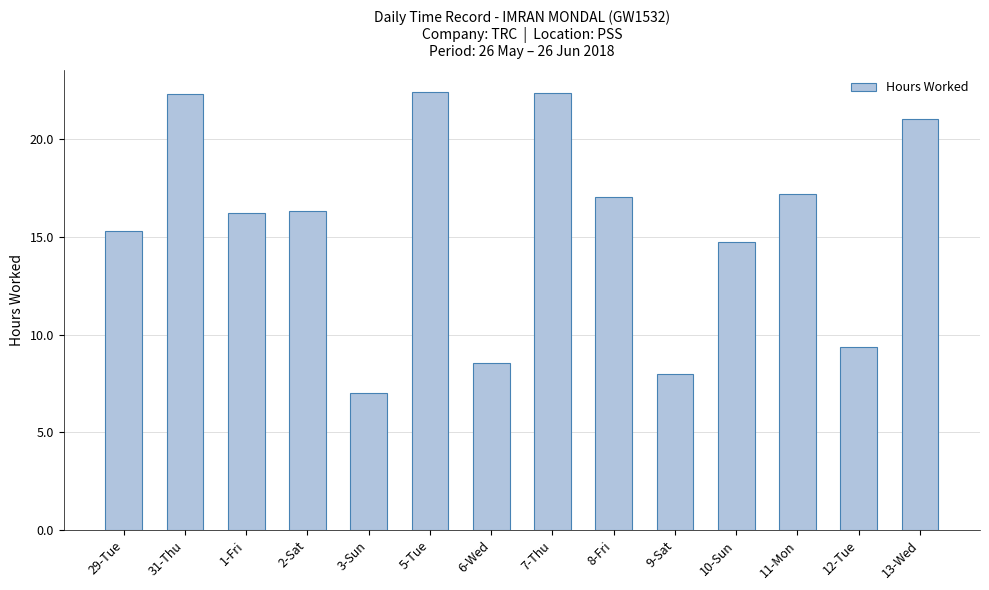

Is it true that the value at 11-Mon is 17.2?

True